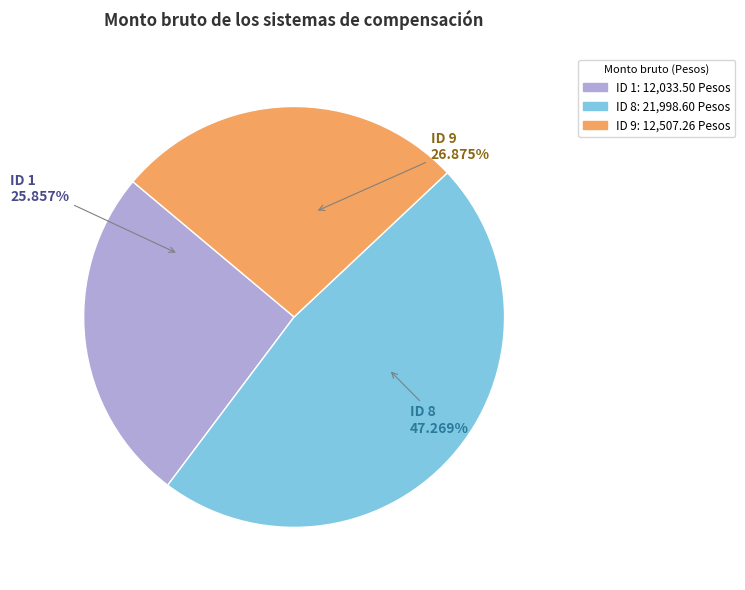

Which slice is the largest?

ID 8